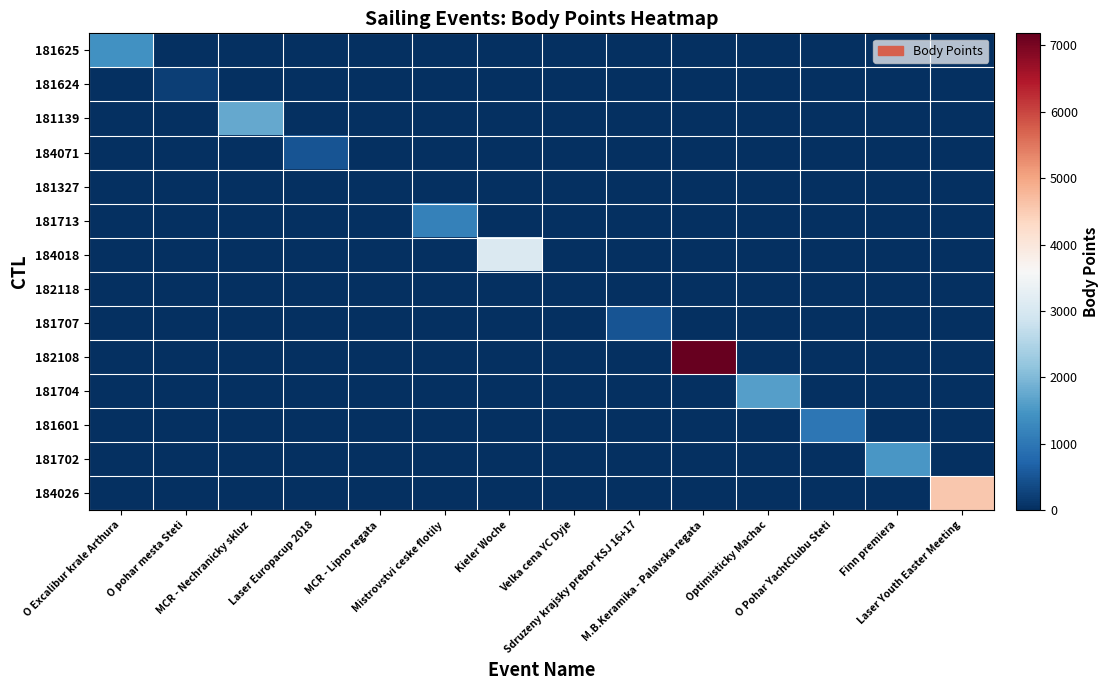

Reading left to right, what are all the values shown in this chart?

181625: O Excalibur krale Arthura=1406	O pohar mesta Steti=0	MCR - Nechranicky skluz=0	Laser Europacup 2018=0	MCR - Lipno regata=0	Mistrovstvi ceske flotily=0	Kieler Woche=0	Velka cena YC Dyje=0	Sdruzeny krajsky prebor KSJ 16+17=0	M.B.Keramika - Palavska regata=0	Optimisticky Machac=0	O Pohar YachtClubu Steti=0	Finn premiera=0	Laser Youth Easter Meeting=0
181624: O Excalibur krale Arthura=0	O pohar mesta Steti=202	MCR - Nechranicky skluz=0	Laser Europacup 2018=0	MCR - Lipno regata=0	Mistrovstvi ceske flotily=0	Kieler Woche=0	Velka cena YC Dyje=0	Sdruzeny krajsky prebor KSJ 16+17=0	M.B.Keramika - Palavska regata=0	Optimisticky Machac=0	O Pohar YachtClubu Steti=0	Finn premiera=0	Laser Youth Easter Meeting=0
181139: O Excalibur krale Arthura=0	O pohar mesta Steti=0	MCR - Nechranicky skluz=1761	Laser Europacup 2018=0	MCR - Lipno regata=0	Mistrovstvi ceske flotily=0	Kieler Woche=0	Velka cena YC Dyje=0	Sdruzeny krajsky prebor KSJ 16+17=0	M.B.Keramika - Palavska regata=0	Optimisticky Machac=0	O Pohar YachtClubu Steti=0	Finn premiera=0	Laser Youth Easter Meeting=0
184071: O Excalibur krale Arthura=0	O pohar mesta Steti=0	MCR - Nechranicky skluz=0	Laser Europacup 2018=492	MCR - Lipno regata=0	Mistrovstvi ceske flotily=0	Kieler Woche=0	Velka cena YC Dyje=0	Sdruzeny krajsky prebor KSJ 16+17=0	M.B.Keramika - Palavska regata=0	Optimisticky Machac=0	O Pohar YachtClubu Steti=0	Finn premiera=0	Laser Youth Easter Meeting=0
181327: O Excalibur krale Arthura=0	O pohar mesta Steti=0	MCR - Nechranicky skluz=0	Laser Europacup 2018=0	MCR - Lipno regata=0	Mistrovstvi ceske flotily=0	Kieler Woche=0	Velka cena YC Dyje=0	Sdruzeny krajsky prebor KSJ 16+17=0	M.B.Keramika - Palavska regata=0	Optimisticky Machac=0	O Pohar YachtClubu Steti=0	Finn premiera=0	Laser Youth Easter Meeting=0
181713: O Excalibur krale Arthura=0	O pohar mesta Steti=0	MCR - Nechranicky skluz=0	Laser Europacup 2018=0	MCR - Lipno regata=0	Mistrovstvi ceske flotily=1156	Kieler Woche=0	Velka cena YC Dyje=0	Sdruzeny krajsky prebor KSJ 16+17=0	M.B.Keramika - Palavska regata=0	Optimisticky Machac=0	O Pohar YachtClubu Steti=0	Finn premiera=0	Laser Youth Easter Meeting=0
184018: O Excalibur krale Arthura=0	O pohar mesta Steti=0	MCR - Nechranicky skluz=0	Laser Europacup 2018=0	MCR - Lipno regata=0	Mistrovstvi ceske flotily=0	Kieler Woche=3067	Velka cena YC Dyje=0	Sdruzeny krajsky prebor KSJ 16+17=0	M.B.Keramika - Palavska regata=0	Optimisticky Machac=0	O Pohar YachtClubu Steti=0	Finn premiera=0	Laser Youth Easter Meeting=0
182118: O Excalibur krale Arthura=0	O pohar mesta Steti=0	MCR - Nechranicky skluz=0	Laser Europacup 2018=0	MCR - Lipno regata=0	Mistrovstvi ceske flotily=0	Kieler Woche=0	Velka cena YC Dyje=0	Sdruzeny krajsky prebor KSJ 16+17=0	M.B.Keramika - Palavska regata=0	Optimisticky Machac=0	O Pohar YachtClubu Steti=0	Finn premiera=0	Laser Youth Easter Meeting=0
181707: O Excalibur krale Arthura=0	O pohar mesta Steti=0	MCR - Nechranicky skluz=0	Laser Europacup 2018=0	MCR - Lipno regata=0	Mistrovstvi ceske flotily=0	Kieler Woche=0	Velka cena YC Dyje=0	Sdruzeny krajsky prebor KSJ 16+17=499	M.B.Keramika - Palavska regata=0	Optimisticky Machac=0	O Pohar YachtClubu Steti=0	Finn premiera=0	Laser Youth Easter Meeting=0
182108: O Excalibur krale Arthura=0	O pohar mesta Steti=0	MCR - Nechranicky skluz=0	Laser Europacup 2018=0	MCR - Lipno regata=0	Mistrovstvi ceske flotily=0	Kieler Woche=0	Velka cena YC Dyje=0	Sdruzeny krajsky prebor KSJ 16+17=0	M.B.Keramika - Palavska regata=7180	Optimisticky Machac=0	O Pohar YachtClubu Steti=0	Finn premiera=0	Laser Youth Easter Meeting=0
181704: O Excalibur krale Arthura=0	O pohar mesta Steti=0	MCR - Nechranicky skluz=0	Laser Europacup 2018=0	MCR - Lipno regata=0	Mistrovstvi ceske flotily=0	Kieler Woche=0	Velka cena YC Dyje=0	Sdruzeny krajsky prebor KSJ 16+17=0	M.B.Keramika - Palavska regata=0	Optimisticky Machac=1608	O Pohar YachtClubu Steti=0	Finn premiera=0	Laser Youth Easter Meeting=0
181601: O Excalibur krale Arthura=0	O pohar mesta Steti=0	MCR - Nechranicky skluz=0	Laser Europacup 2018=0	MCR - Lipno regata=0	Mistrovstvi ceske flotily=0	Kieler Woche=0	Velka cena YC Dyje=0	Sdruzeny krajsky prebor KSJ 16+17=0	M.B.Keramika - Palavska regata=0	Optimisticky Machac=0	O Pohar YachtClubu Steti=998	Finn premiera=0	Laser Youth Easter Meeting=0
181702: O Excalibur krale Arthura=0	O pohar mesta Steti=0	MCR - Nechranicky skluz=0	Laser Europacup 2018=0	MCR - Lipno regata=0	Mistrovstvi ceske flotily=0	Kieler Woche=0	Velka cena YC Dyje=0	Sdruzeny krajsky prebor KSJ 16+17=0	M.B.Keramika - Palavska regata=0	Optimisticky Machac=0	O Pohar YachtClubu Steti=0	Finn premiera=1497	Laser Youth Easter Meeting=0
184026: O Excalibur krale Arthura=0	O pohar mesta Steti=0	MCR - Nechranicky skluz=0	Laser Europacup 2018=0	MCR - Lipno regata=0	Mistrovstvi ceske flotily=0	Kieler Woche=0	Velka cena YC Dyje=0	Sdruzeny krajsky prebor KSJ 16+17=0	M.B.Keramika - Palavska regata=0	Optimisticky Machac=0	O Pohar YachtClubu Steti=0	Finn premiera=0	Laser Youth Easter Meeting=4570